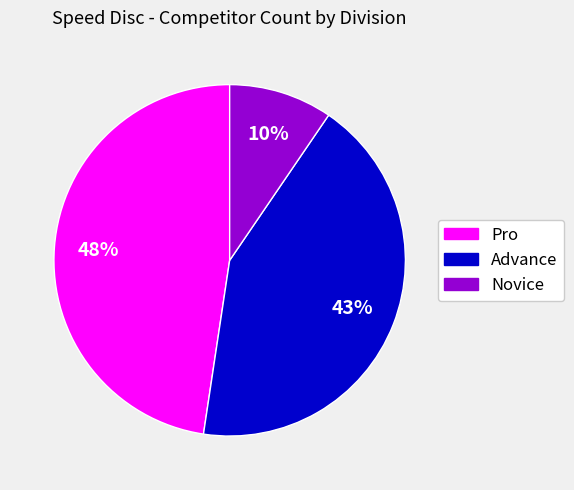

Which has a higher value, Pro or Novice?

Pro